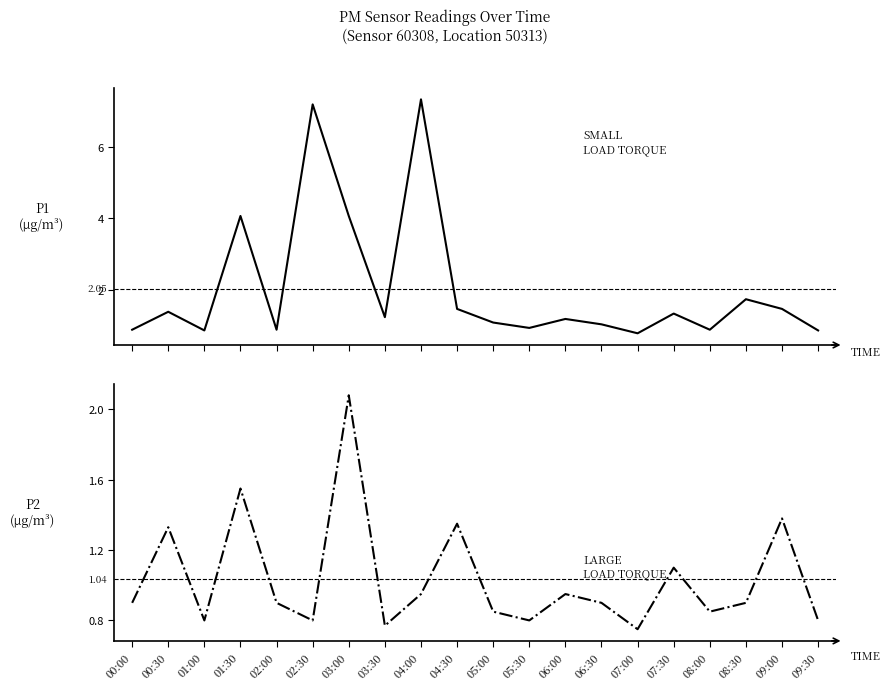

What is the spread (max minus min) of values at 08:00?

0.1